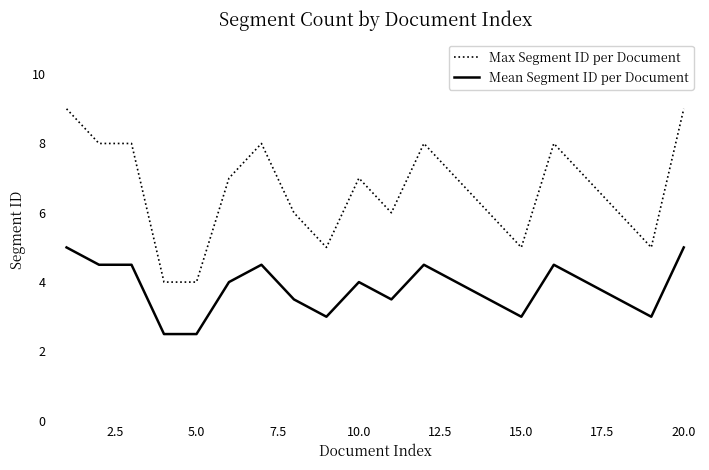

Which series has the largest total across all categories?

Max Segment ID per Document